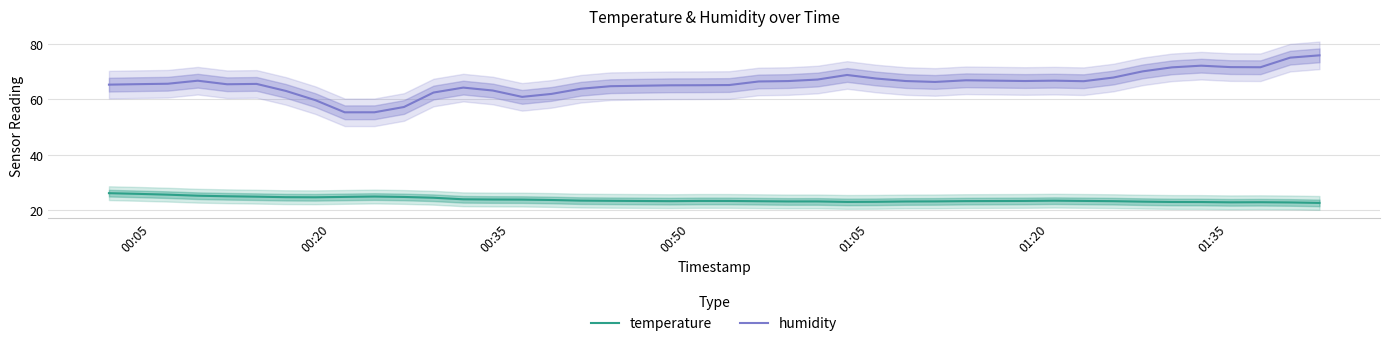

How many distinct data groups are displayed?

2